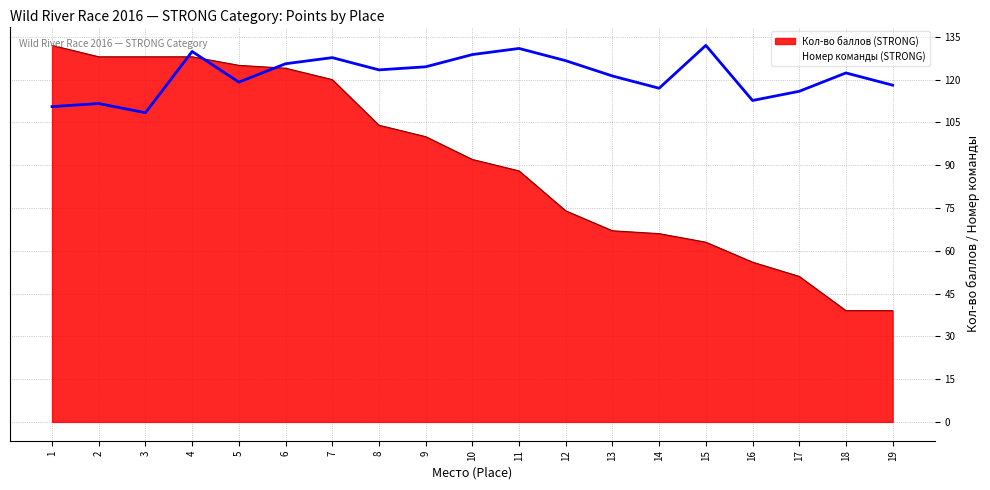

What is the value of the Номер команды (STRONG) point at the 18th from the left?

122.3